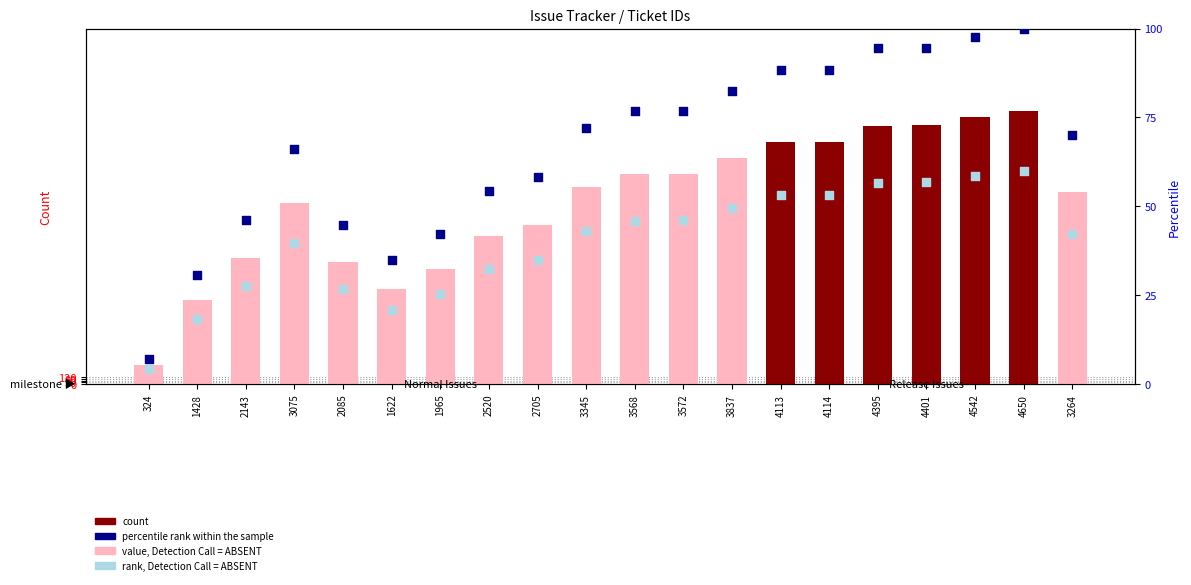

Which series reaches the maximum Y coordinate?

count